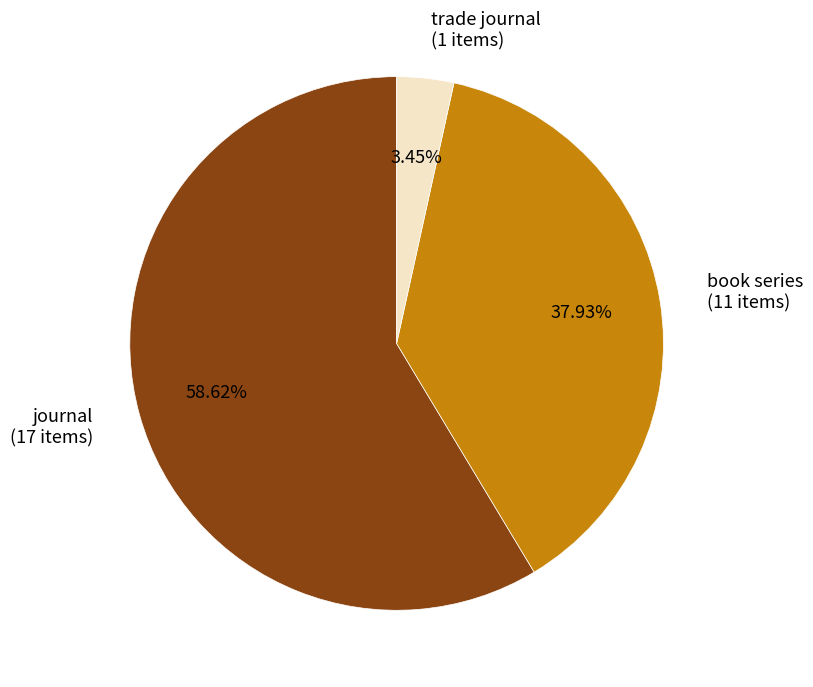

Is it true that book series is 52% of the pie?

False